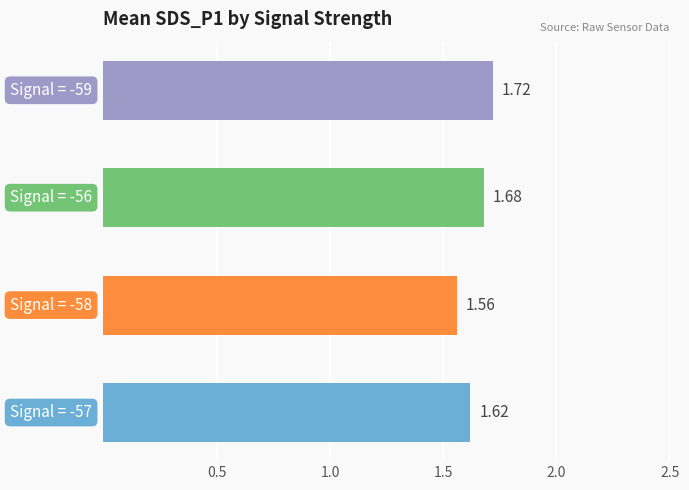

What is the sum of all values?

6.6